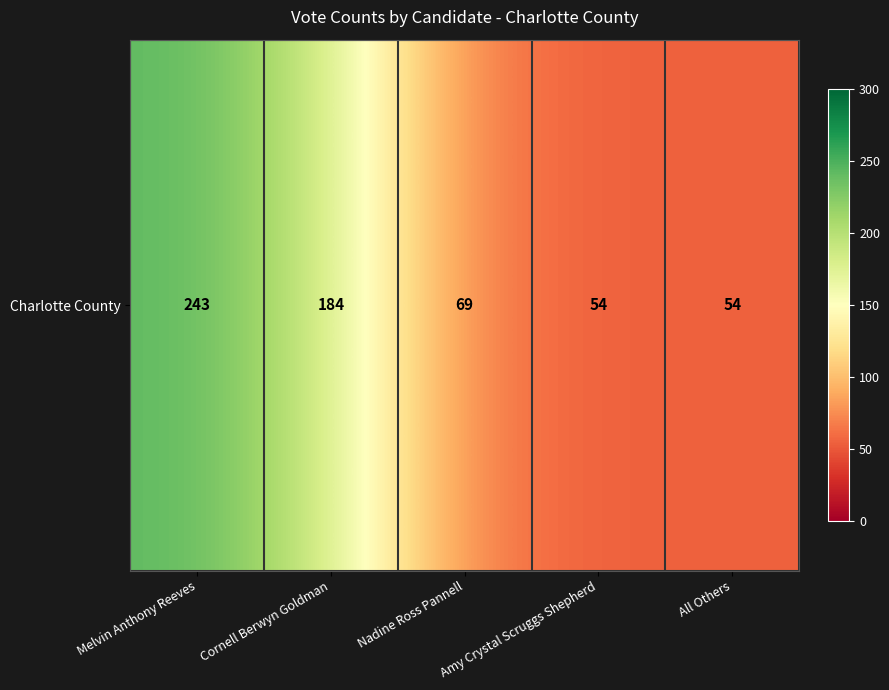

What is the smallest value displayed?

54